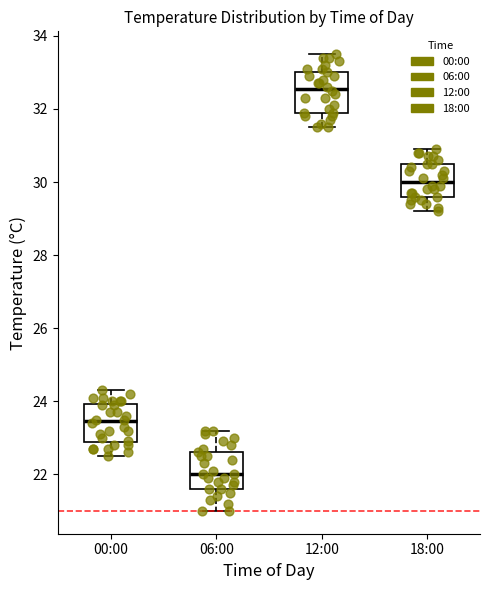

Which box has the lowest median line?

06:00